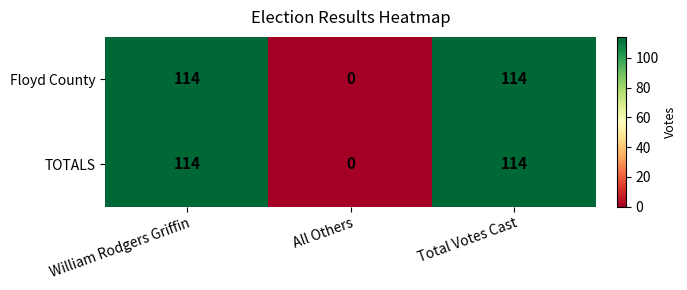

Read the Floyd County value at William Rodgers Griffin.

114